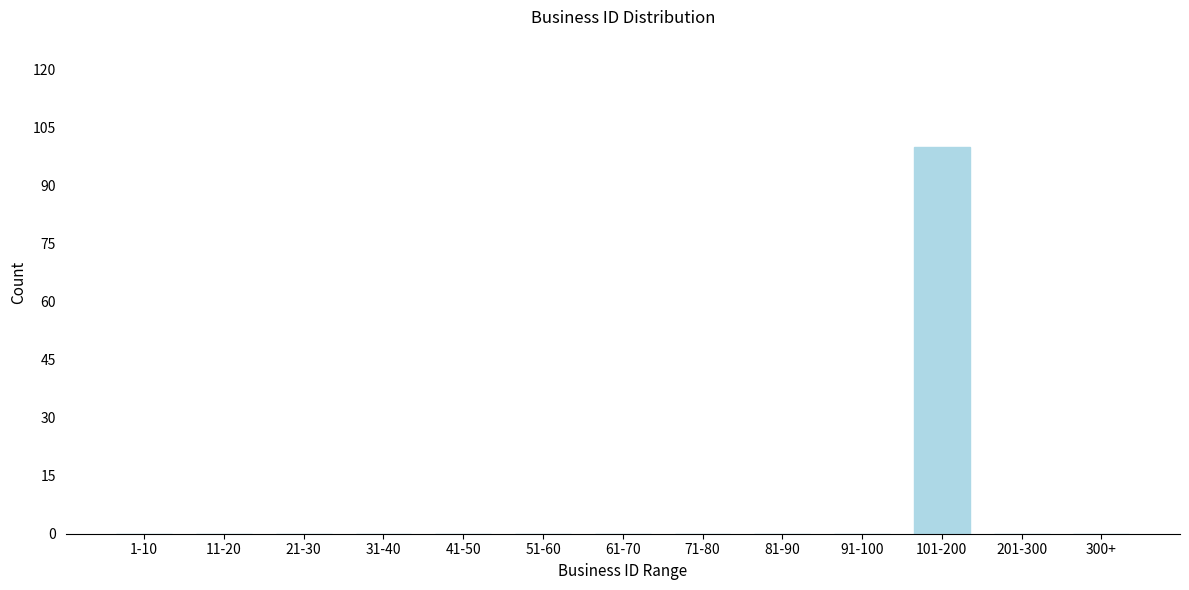

Reading left to right, transcribe all the data shown in this chart.

1-10=0	11-20=0	21-30=0	31-40=0	41-50=0	51-60=0	61-70=0	71-80=0	81-90=0	91-100=0	101-200=100	201-300=0	300+=0